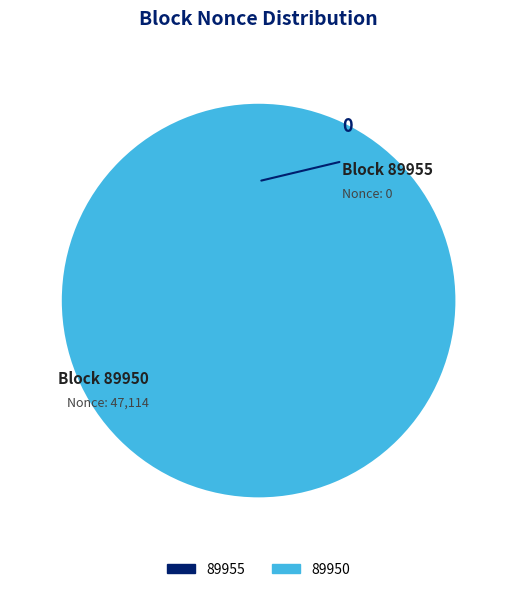

What is the largest slice in the pie chart?

89950